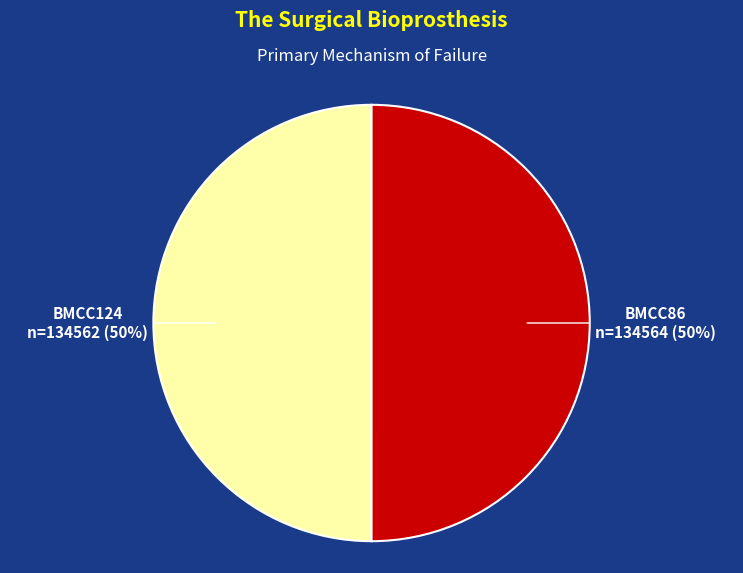

How many slices are in this pie chart?

2